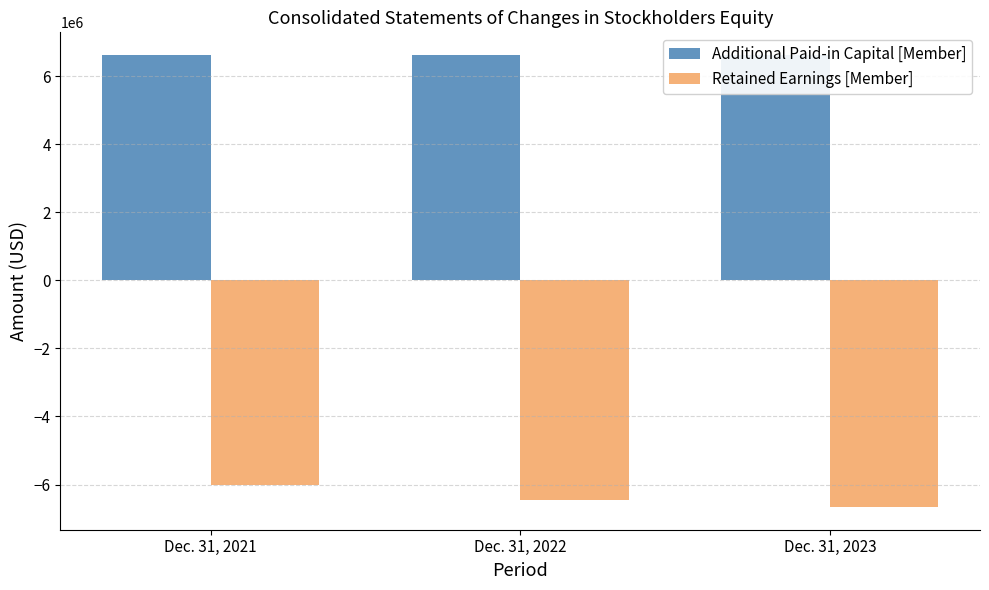

Does the chart contain any negative values?

Yes